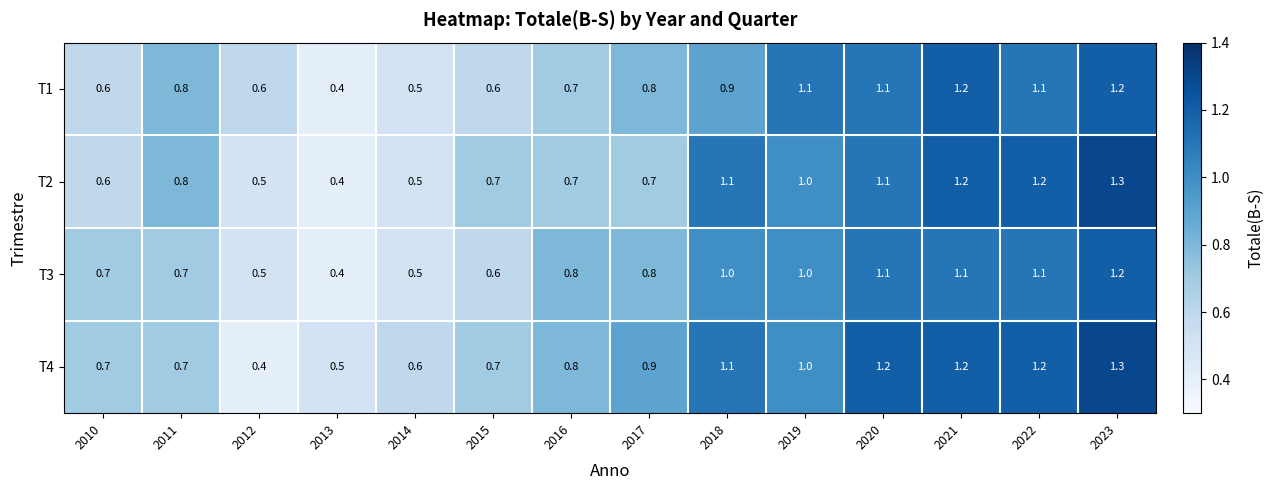

Count the number of categories in the chart.

14